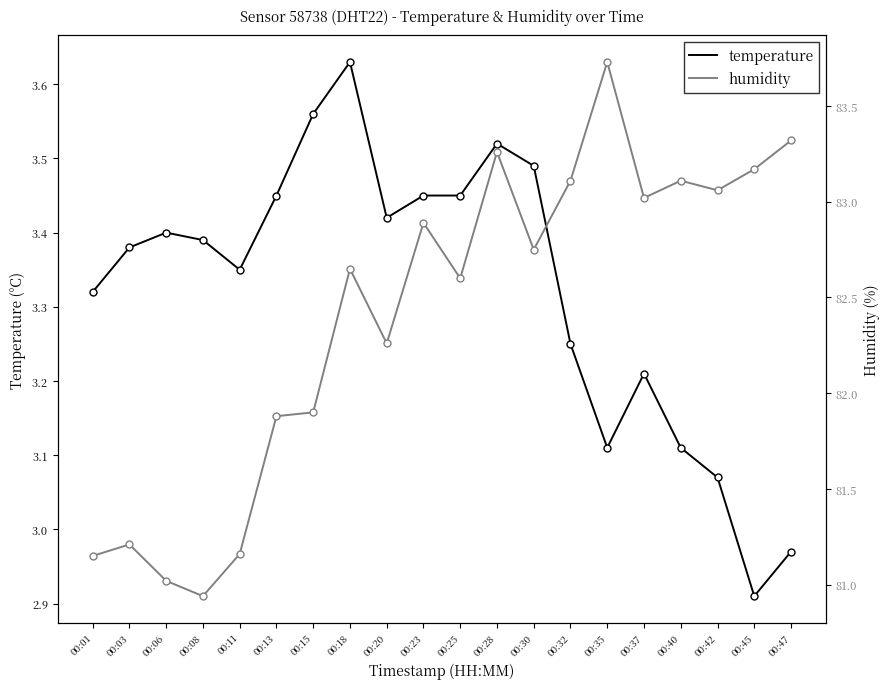

What is the difference between the maximum and minimum values in the humidity series?

2.8